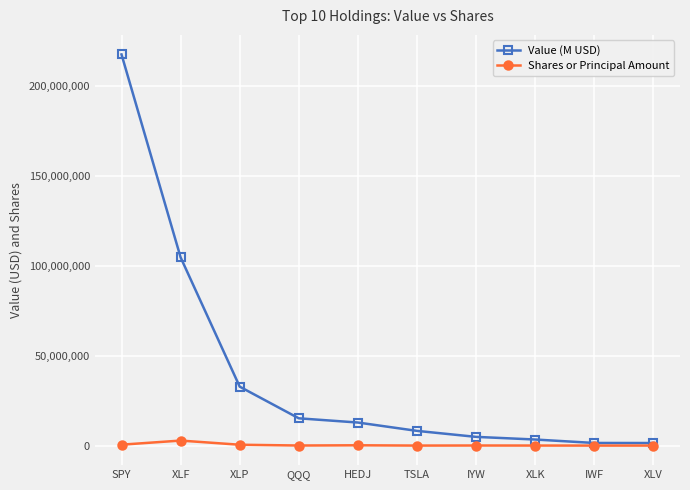

True or false: Shares or Principal Amount has more than 1 points higher than both neighbors.

True